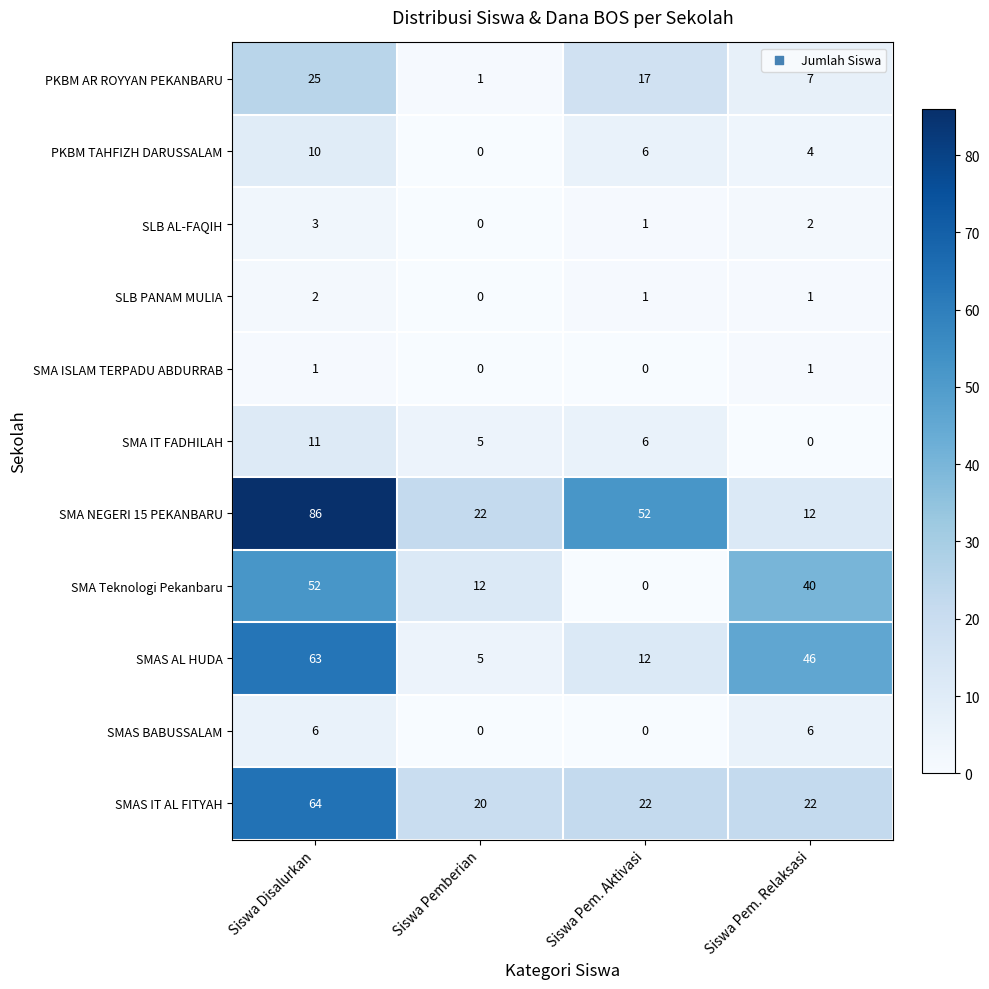

Rank the categories by SMA NEGERI 15 PEKANBARU value from highest to lowest.

Siswa Disalurkan, Siswa Pem. Aktivasi, Siswa Pemberian, Siswa Pem. Relaksasi